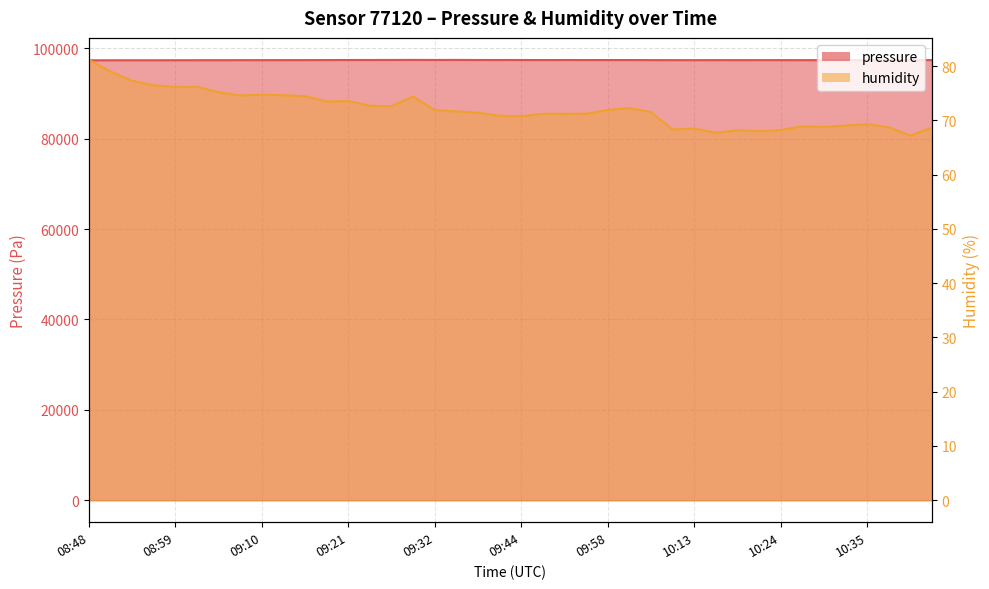

Reading right to left, transcribe all the data shown in this chart.

pressure: 97411.4	97403.0	97405.5	97404.9	97398.2	97403.0	97397.3	97403.0	97404.2	97399.9	97405.2	97393.8	97398.3	97408.8	97422.8	97426.9	97419.3	97427.8	97419.8	97430.3	97426.4	97428.4	97442.7	97436.3	97448.6	97434.9	97431.2	97426.6	97416.9	97408.4	97403.2	97401.3	97396.1	97391.0	97385.3	97381.5	97374.2	97374.3	97372.8	97362.9
humidity: 68.7	67.2	68.8	69.3	69.1	68.8	68.9	68.3	68.0	68.2	67.7	68.5	68.3	71.6	72.3	71.9	71.2	71.2	71.2	70.8	70.9	71.4	71.7	71.9	74.4	72.6	72.7	73.6	73.5	74.5	74.7	74.8	74.6	75.2	76.2	76.2	76.5	77.3	79.0	81.2